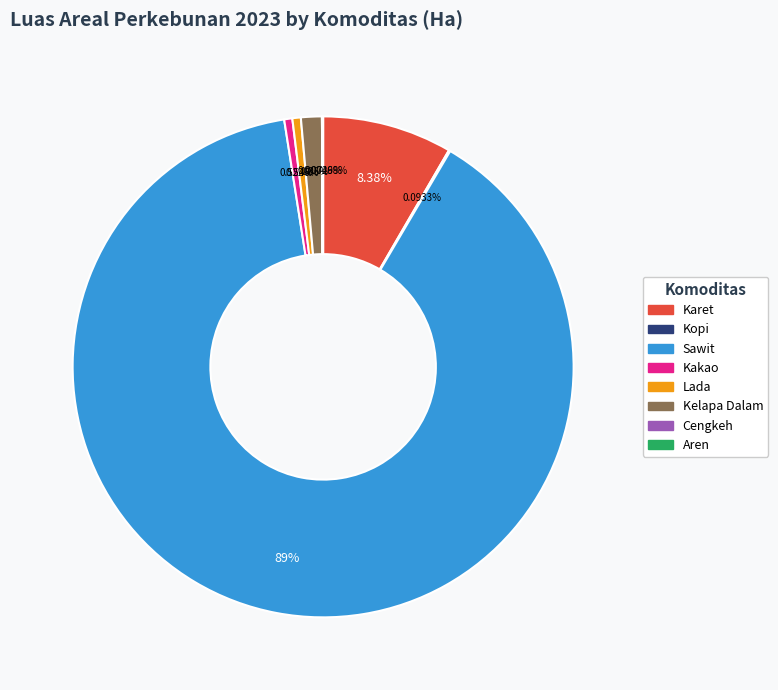

To the nearest percent, what percentage of the pie is Kakao?

1%